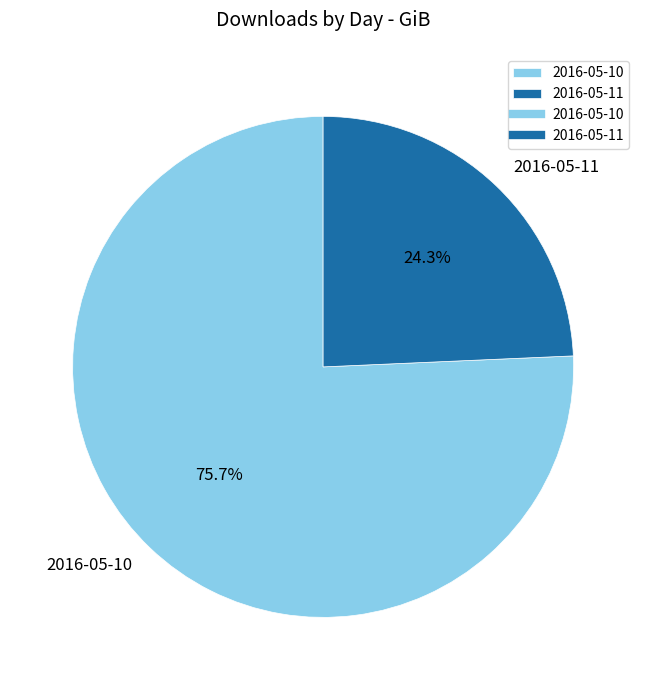

How many slices are in this pie chart?

2